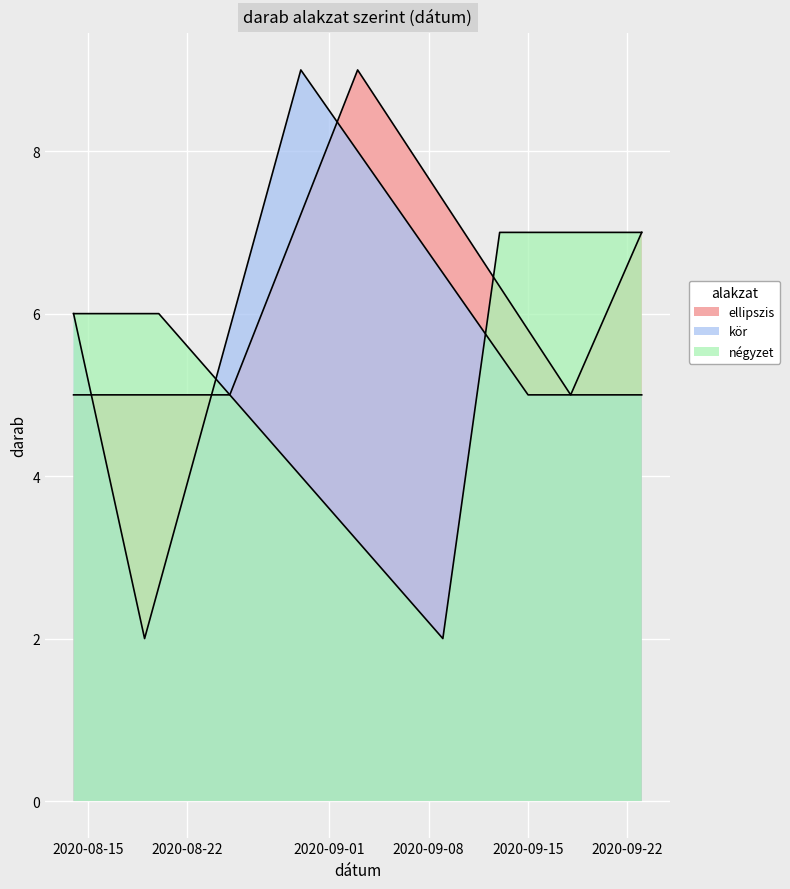

What is the value of the négyzet point at the 1st from the left?

6